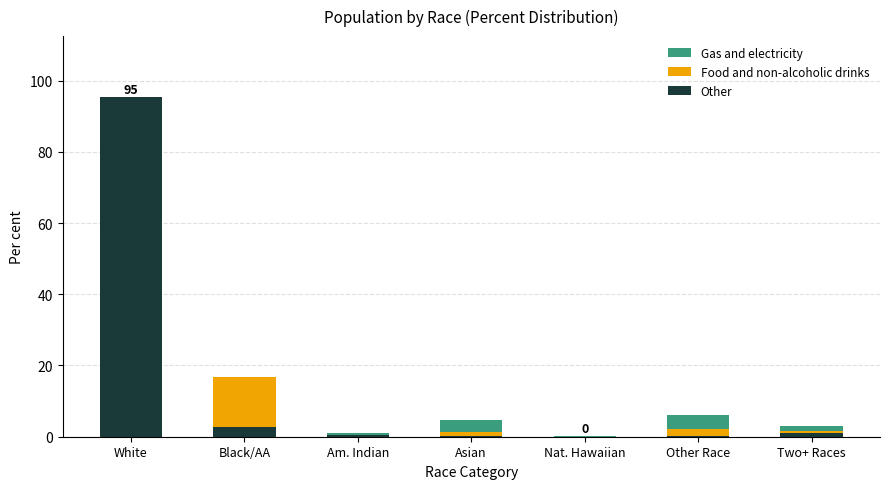

At which category is the sum across all series the highest?

White